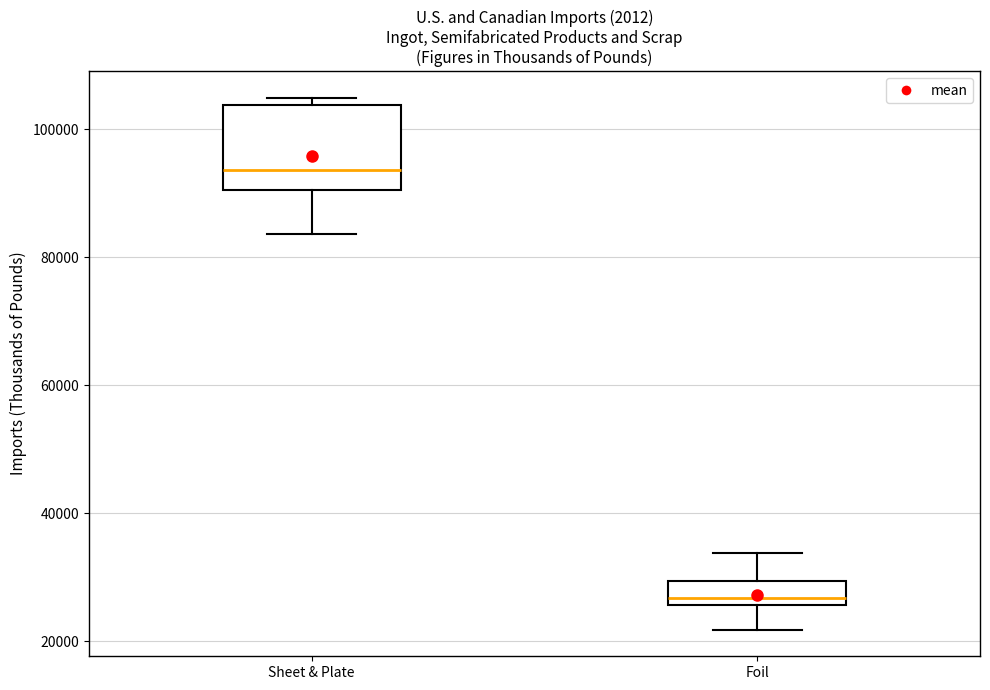

Reading left to right, read every box against the y-axis: the position of its median line, the range the box covers, and the ends of its whiskers. The values are not printed on the chart, so give them approximately, as read against the axis.

Sheet & Plate: median 94000, box 90000 to 104000, whiskers 84000 to 104000 (just above the box's upper edge)
Foil: median 26000 (just above the box's lower edge), box 26000 to 30000, whiskers 22000 to 34000